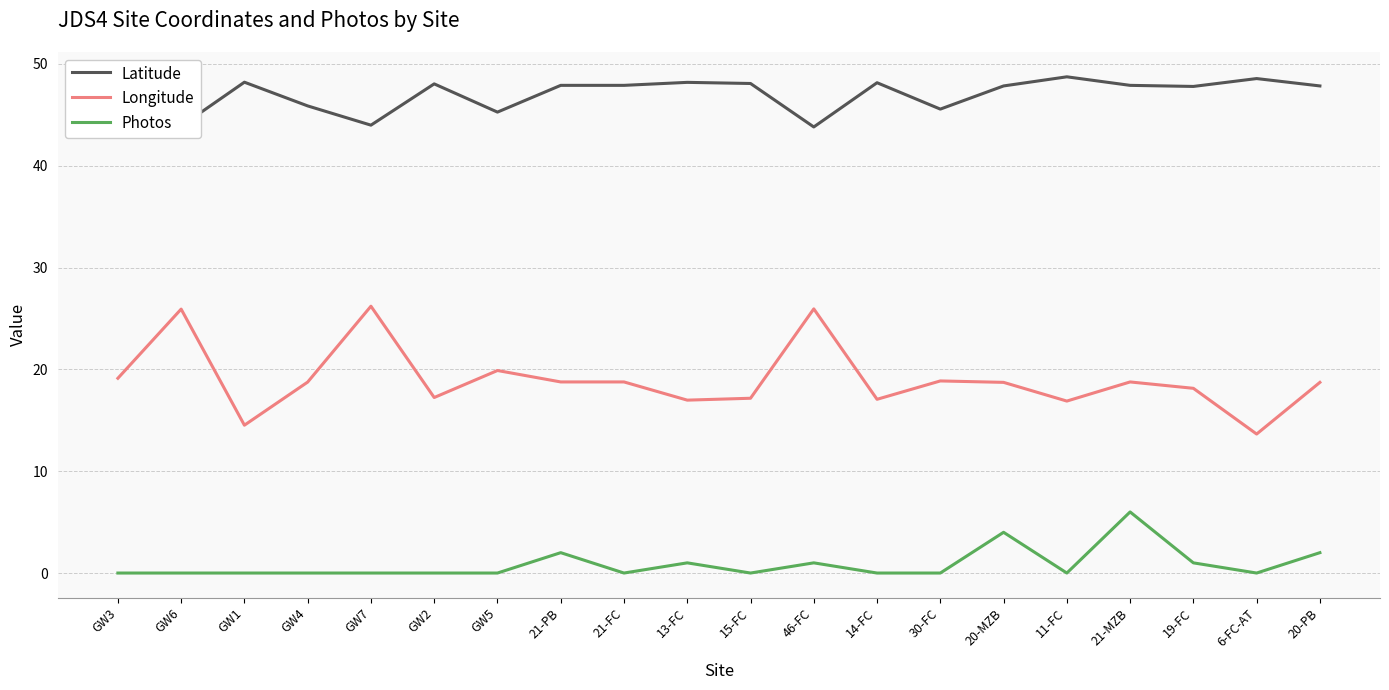

What is the difference between the highest and lowest values at 21-MZB?

41.9